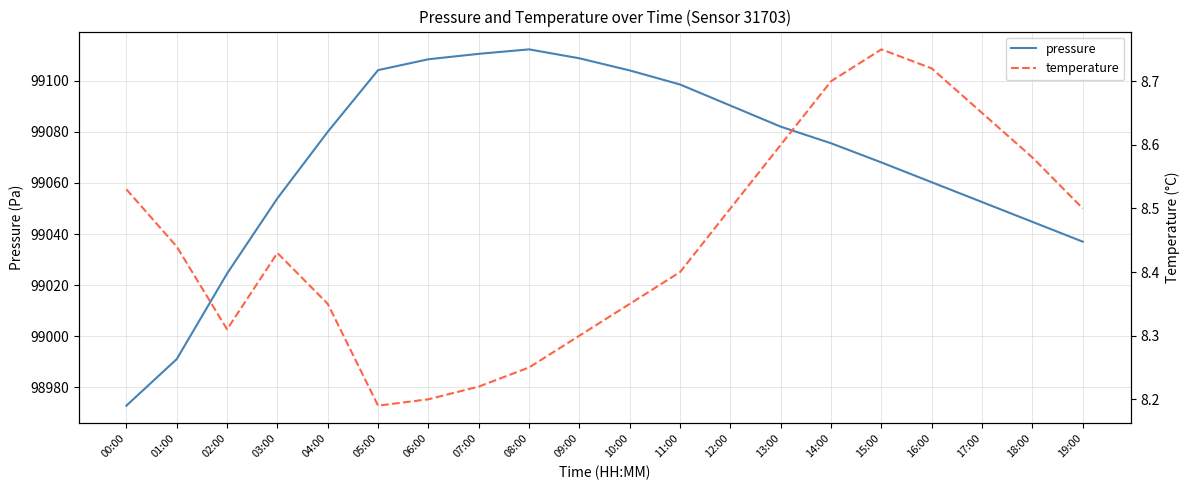

Is this an area chart (filled region under the line)?

No